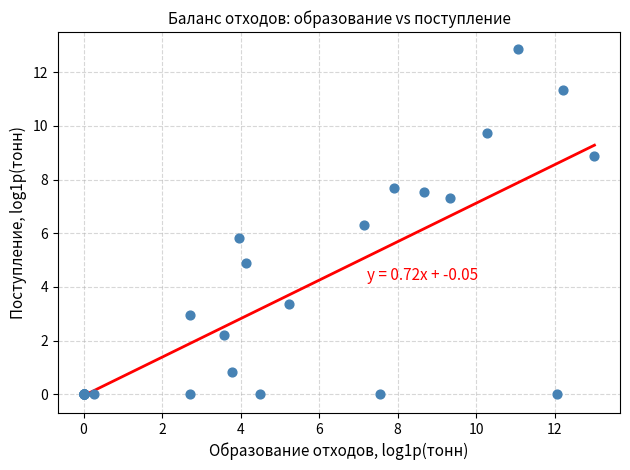

What Y value in the scatter plot is closest to 6?

5.8